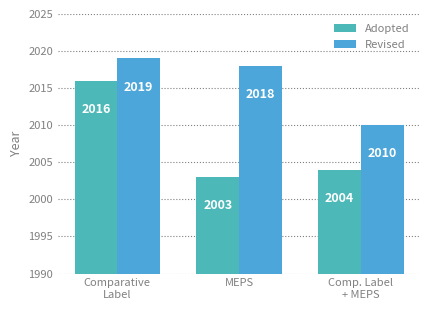

Which category has the highest value in the Adopted series?

Comparative
Label